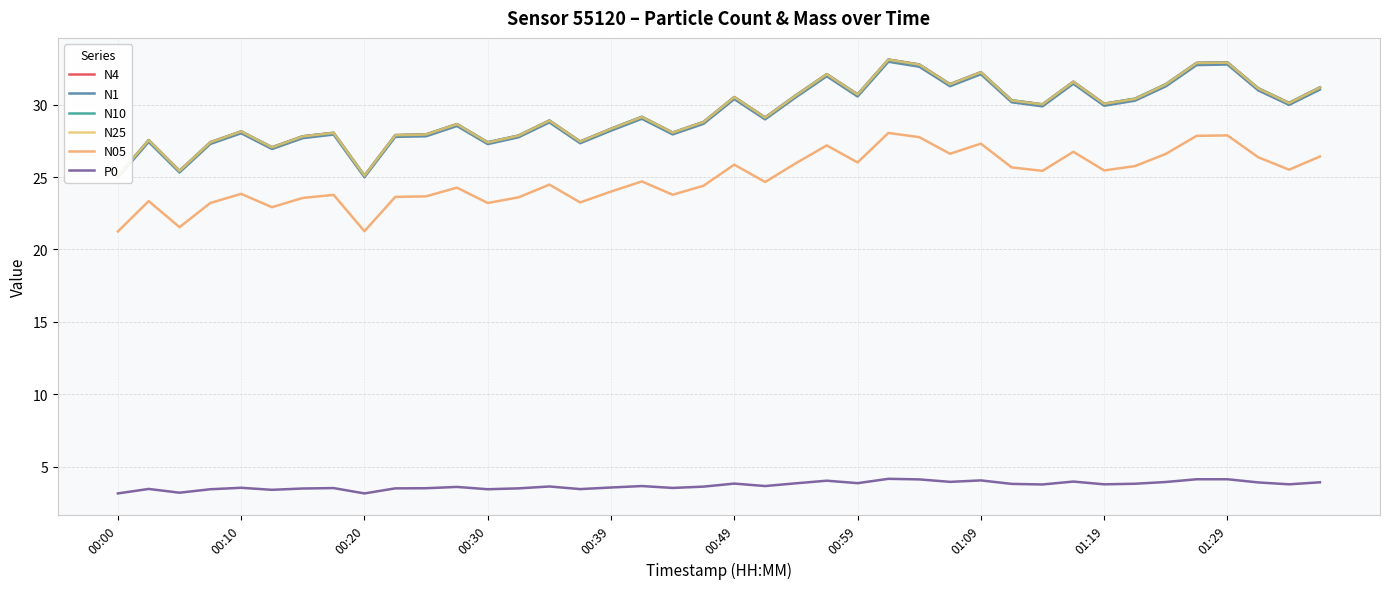

Does the chart display data point markers on the line(s)?

No